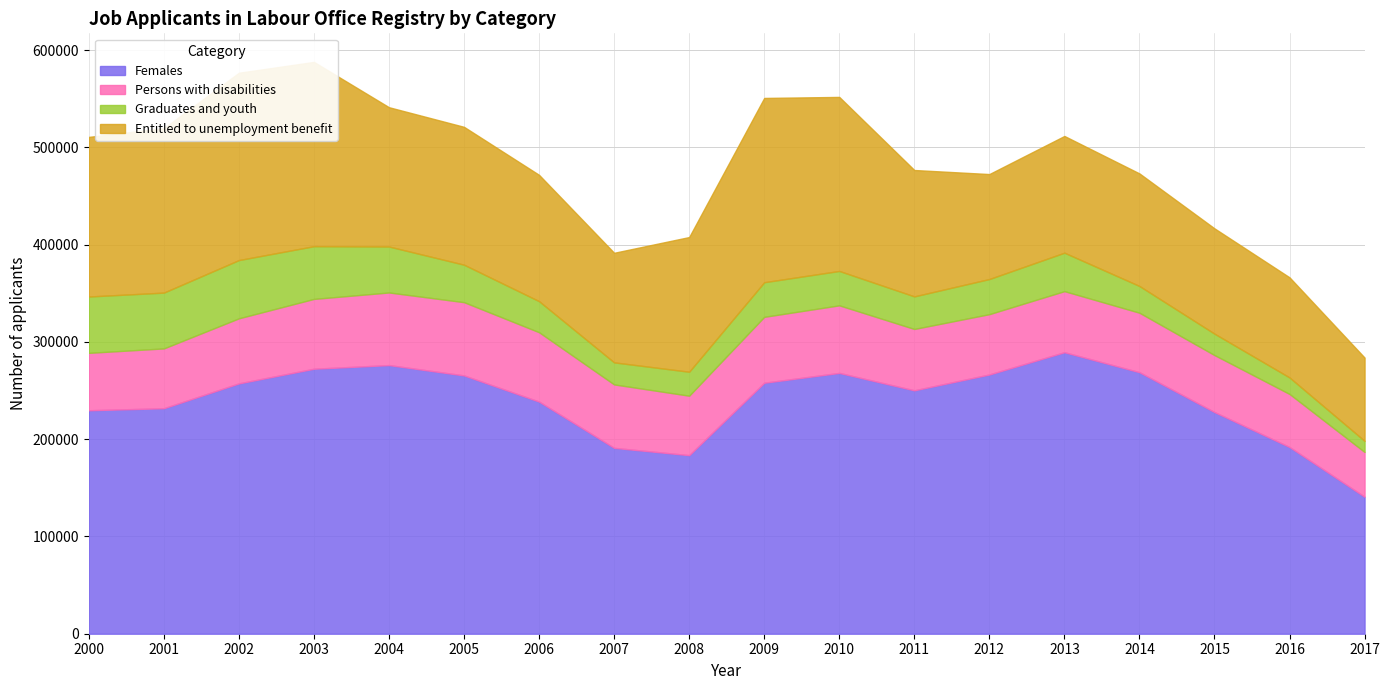

What is the average value of the Entitled to unemployment benefit series?

140019